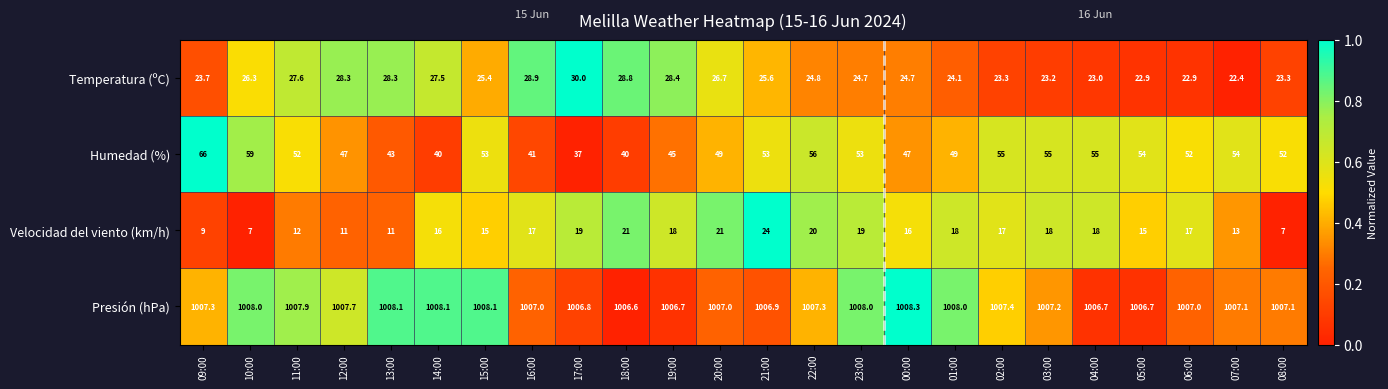

What is the minimum value for Temperatura (ºC)?

22.4